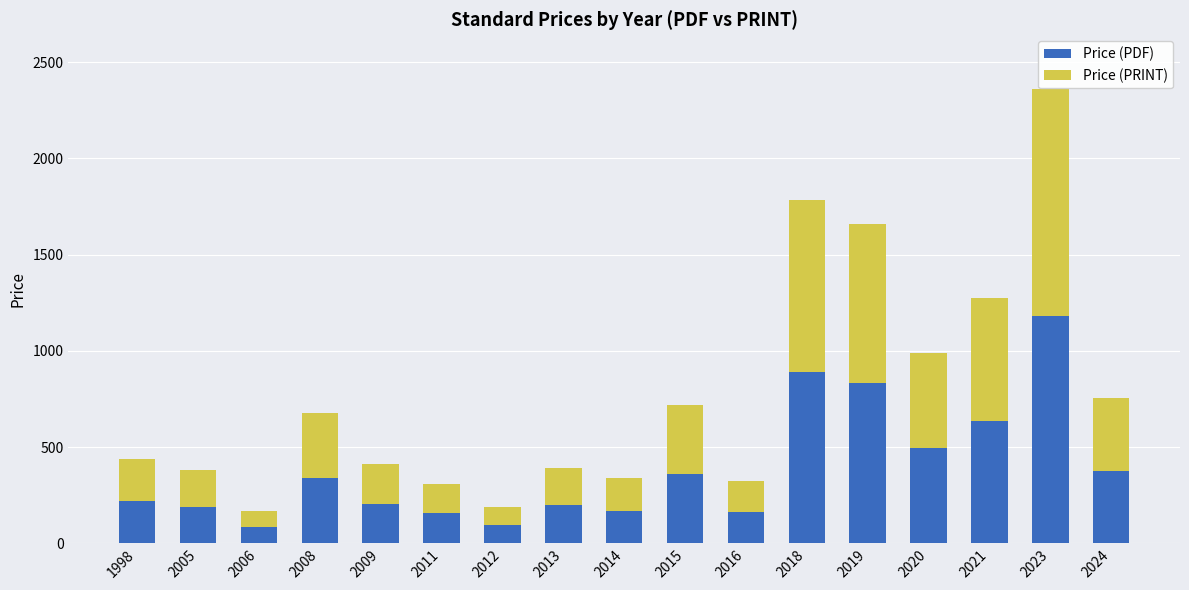

True or false: Price (PDF) has a value of 189.3 at 2005.

True